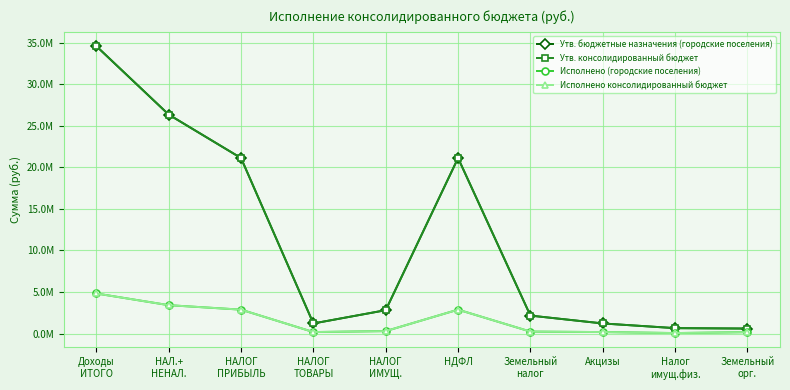

The Исполнено (городские поселения) series shows 968790.1 at НДФЛ. True or false?

False